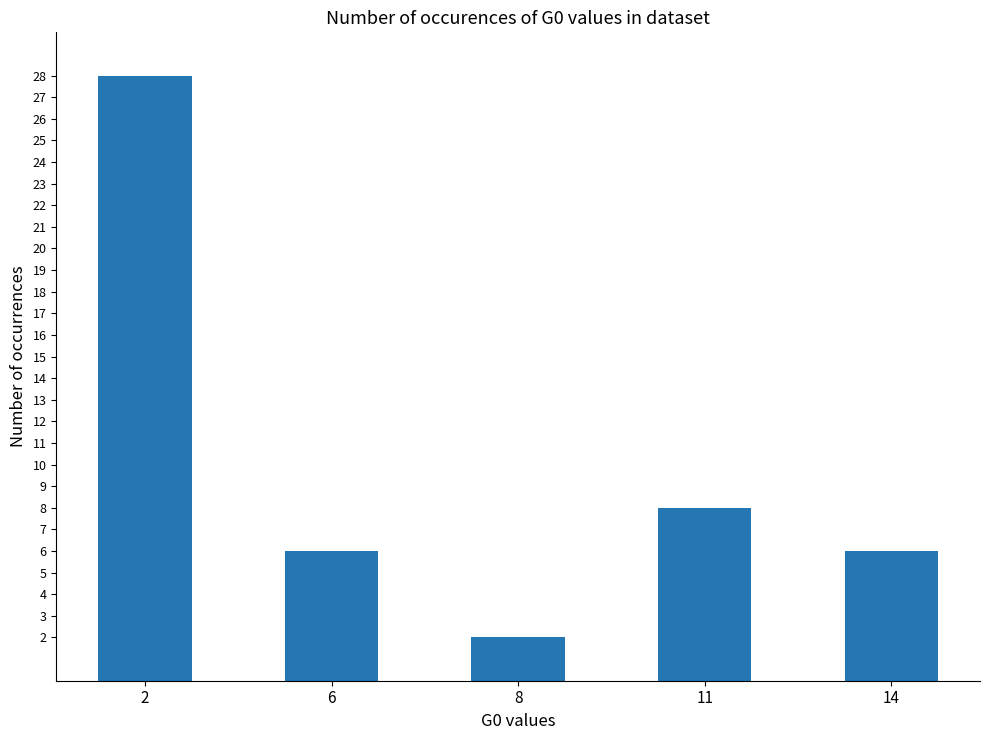

What is the value of the 5th bar from the left?

6